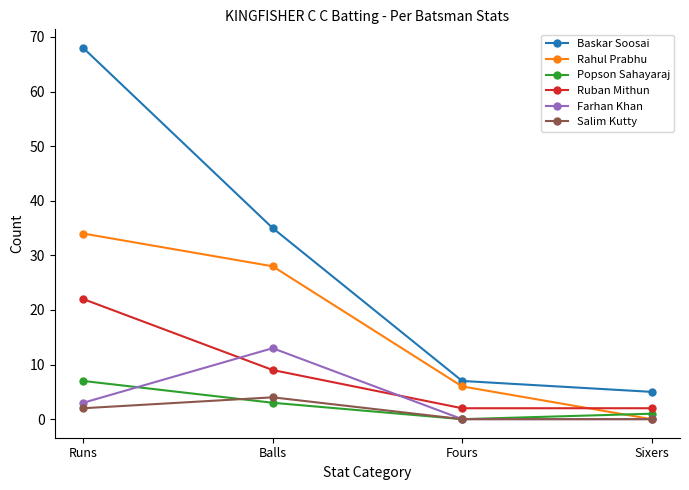

How many data points does each series have?

4